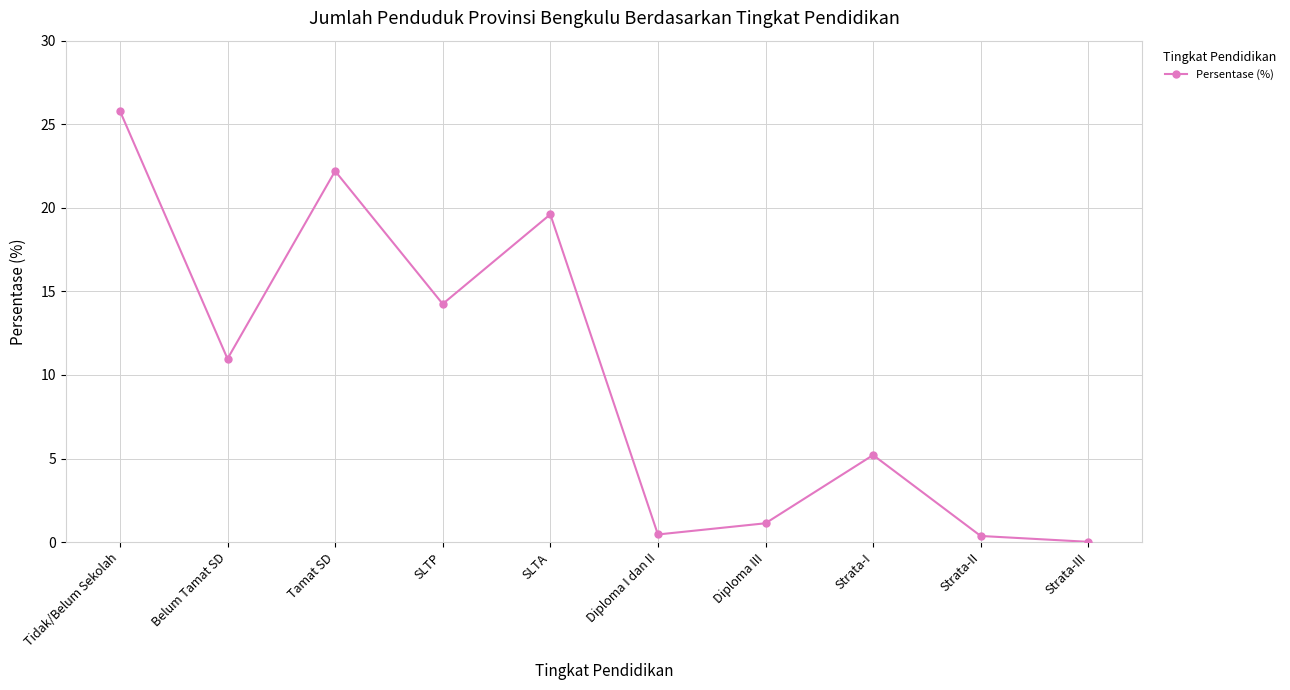

Count the number of values greater than 10.

5